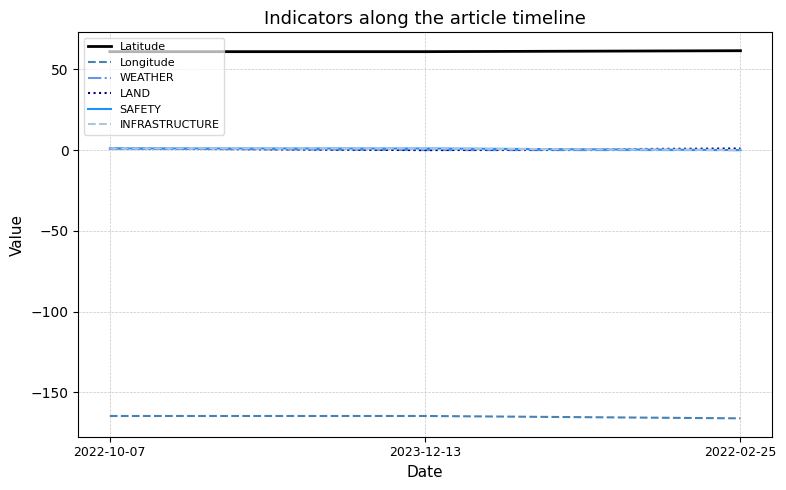

What is the maximum value for Latitude?

61.5